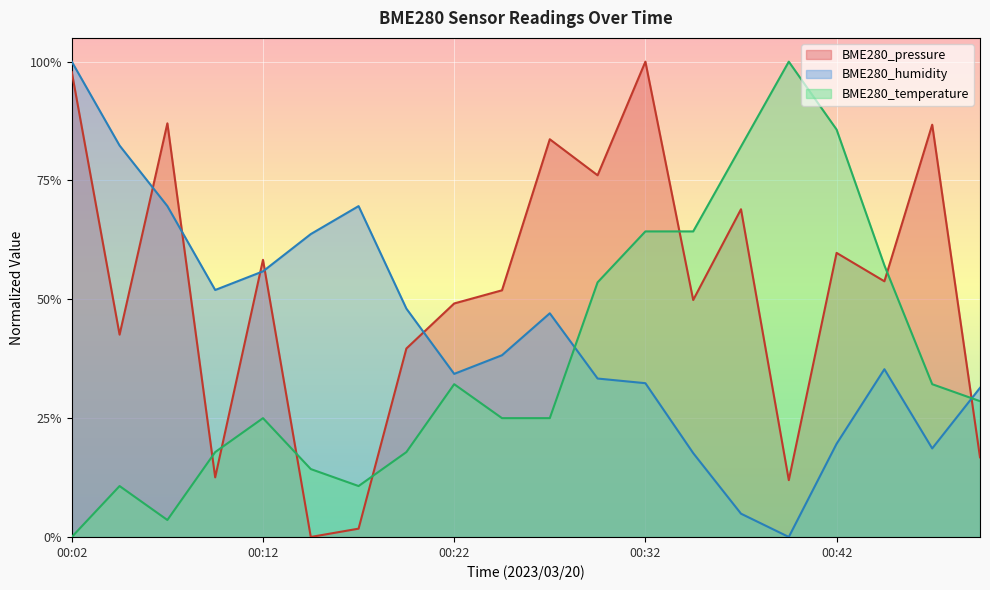

Which series has the largest total across all categories?

BME280_pressure